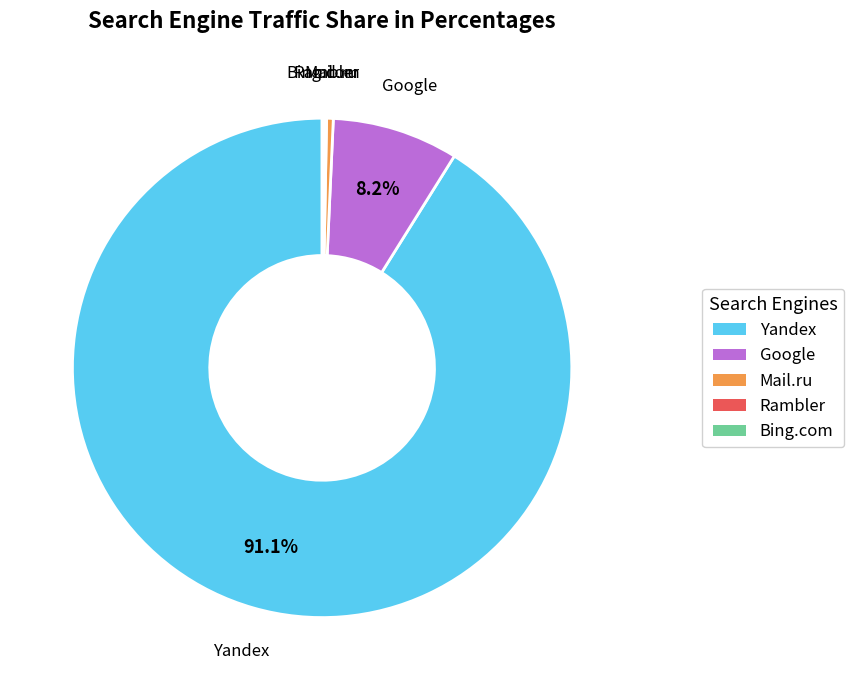

To the nearest percent, what is the difference between the largest and smallest slice percentages?

91%